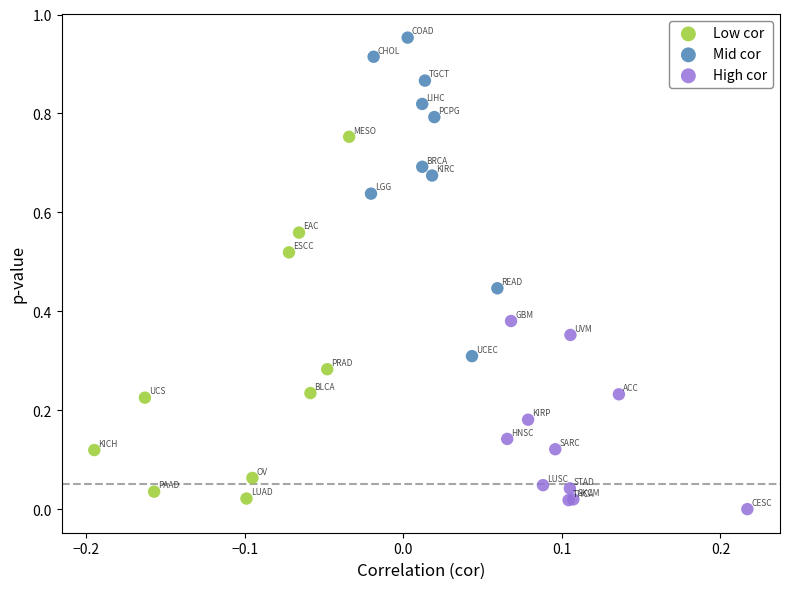

Which series reaches the maximum Y coordinate?

Mid cor